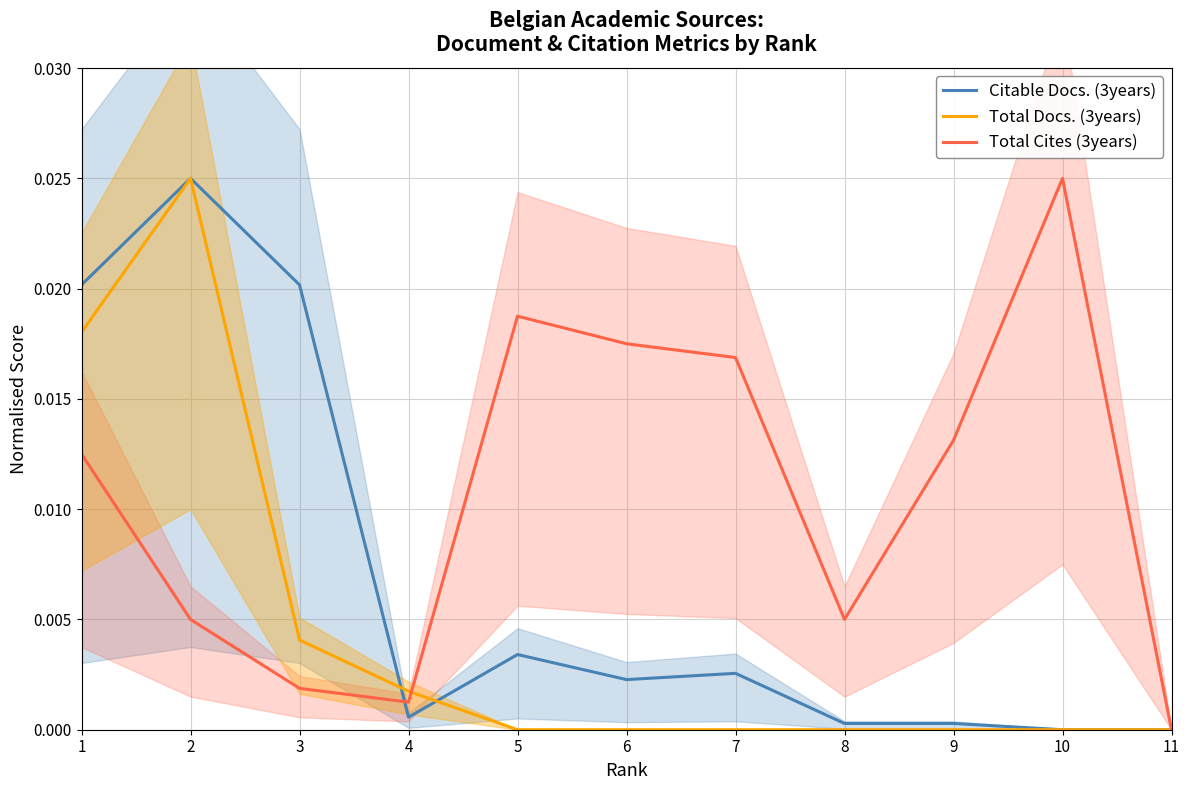

List the series in order of their overall mean, lowest first.

Total Docs. (3years), Citable Docs. (3years), Total Cites (3years)